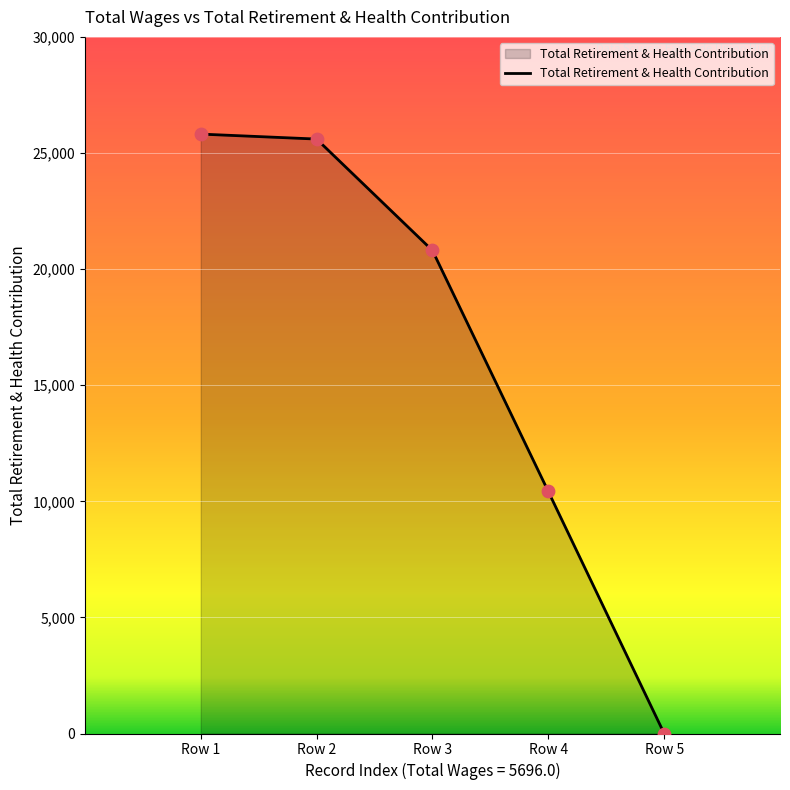

Approximately how many times larger is the value at Row 2 compared to Row 4?

2.5